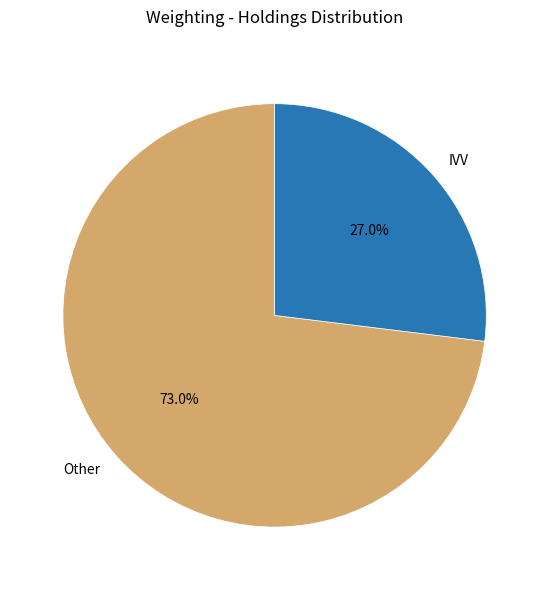

Between IVV and Other, which is larger?

Other